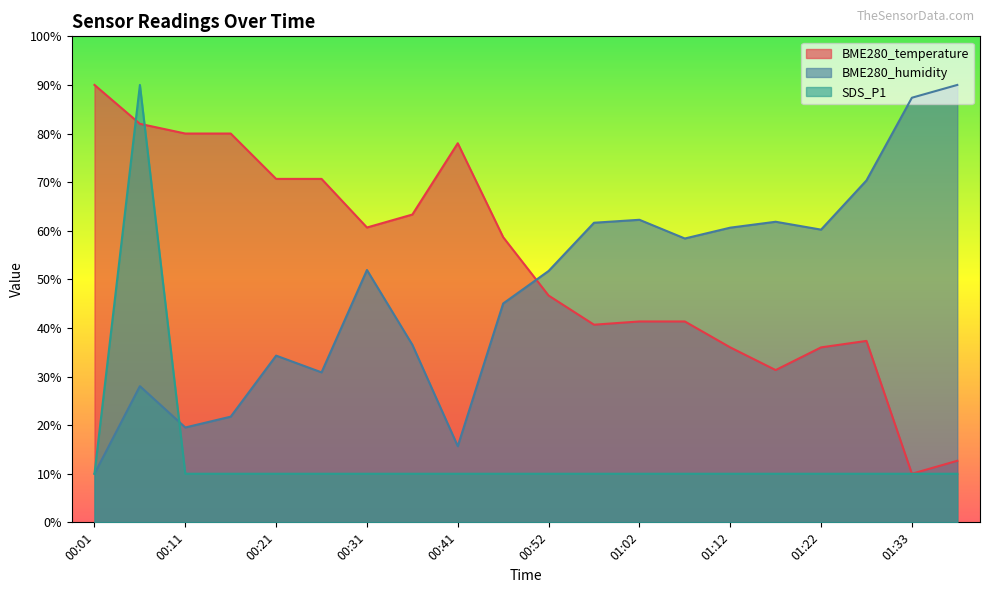

What is the value of the BME280_humidity point at the 5th from the left?

34.3